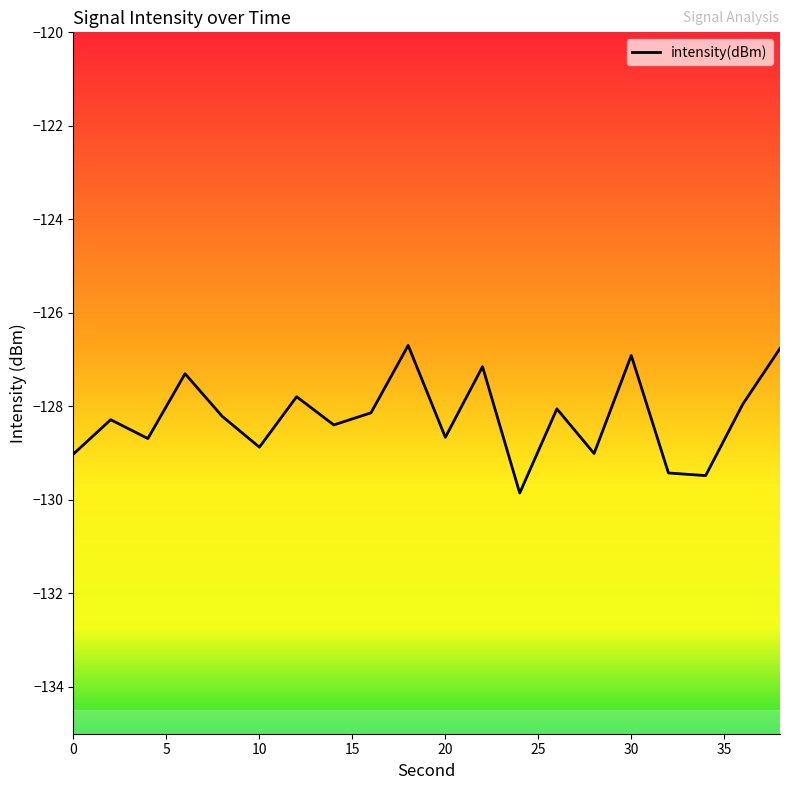

What is the difference between the maximum and minimum values?

3.2